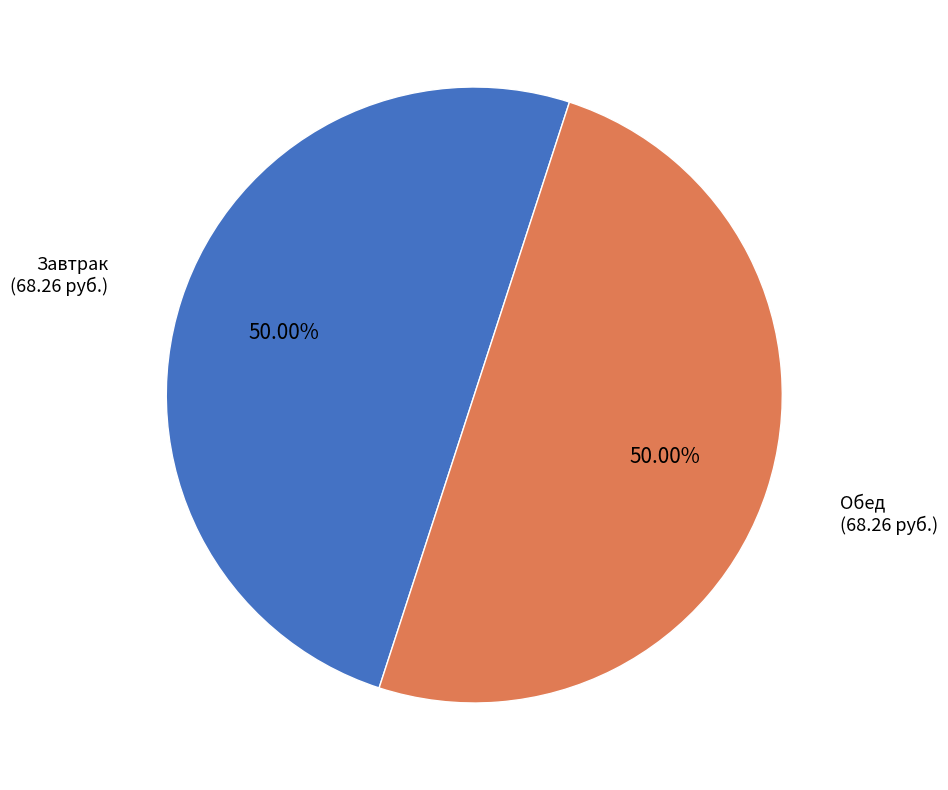

How many slices are in this pie chart?

2